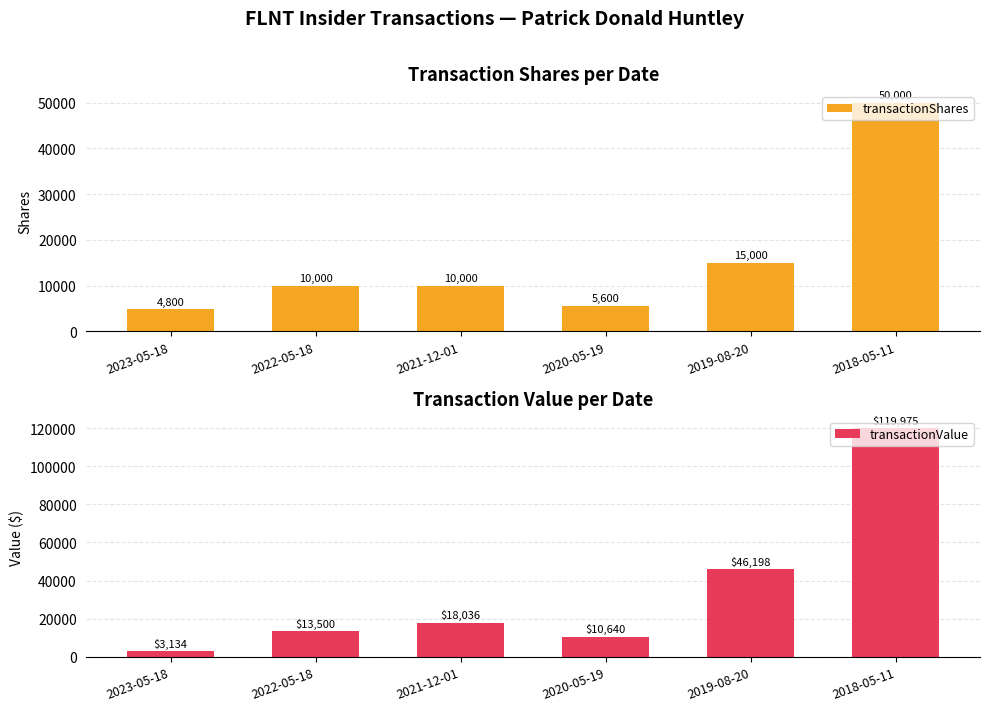

At 2018-05-11, list the series in order from smallest to largest.

transactionShares, transactionValue